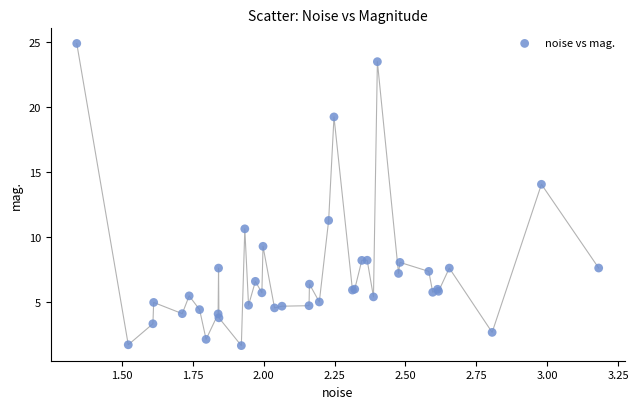

What Y value in the scatter plot is closest to 13?

14.1